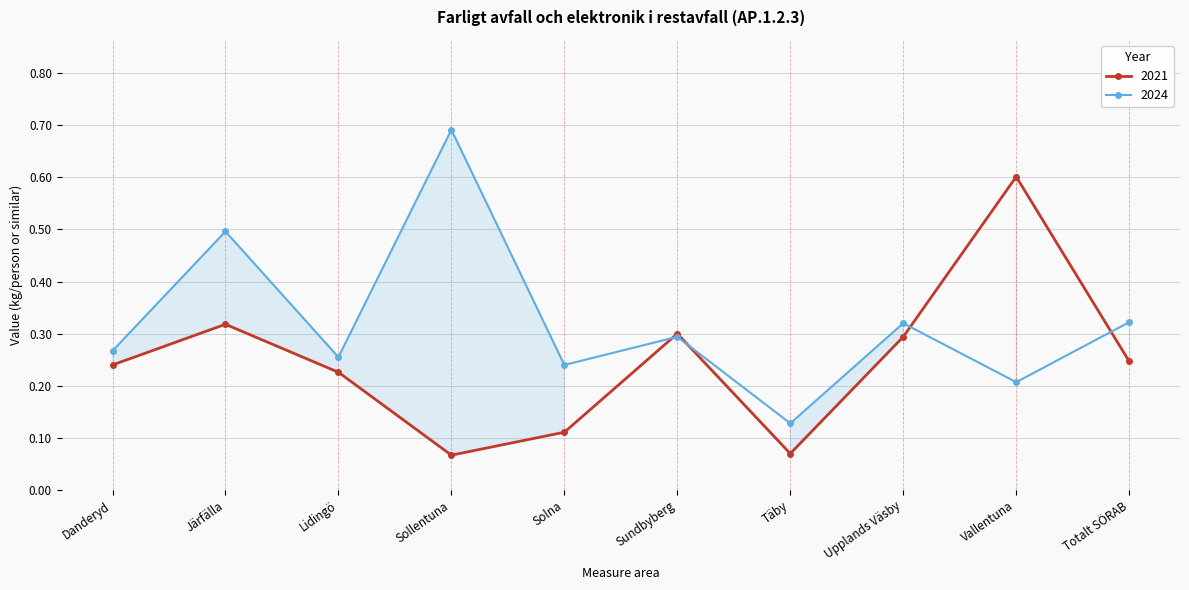

Count the 2024 values in the range 0 to 1.

10